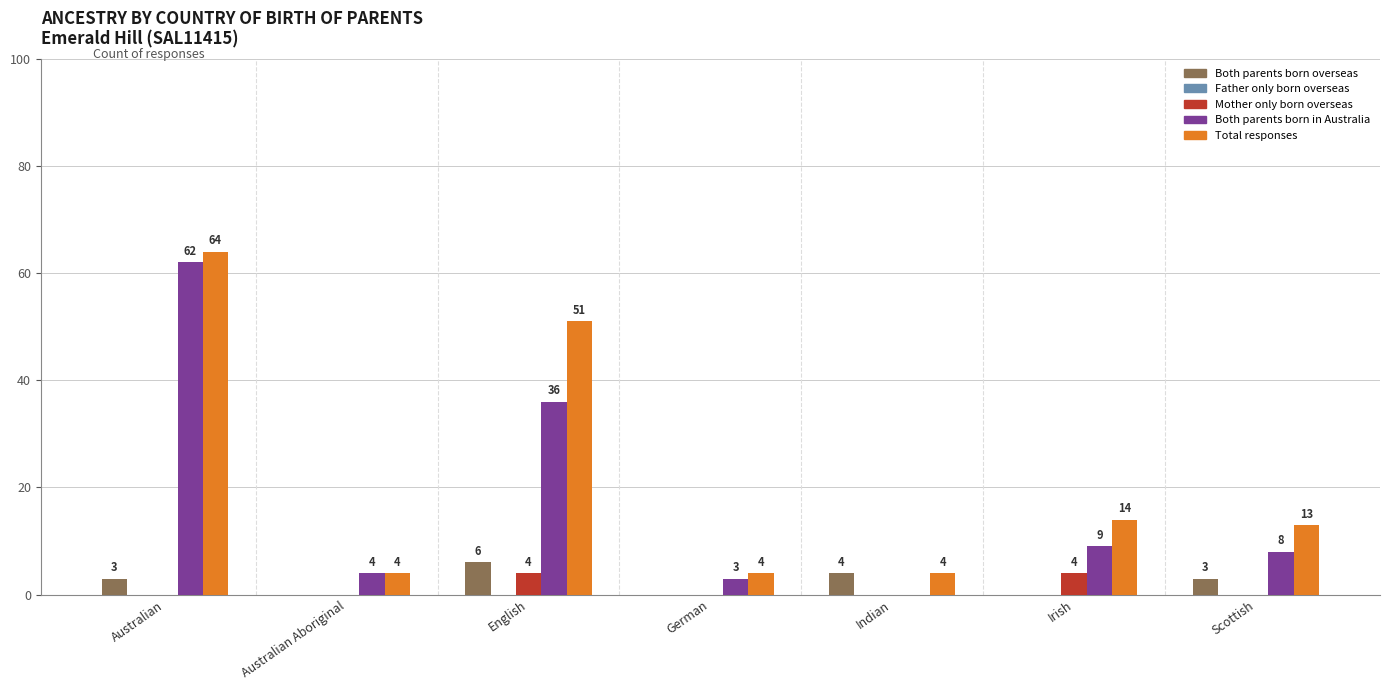

What is the spread (max minus min) of values at Scottish?

13